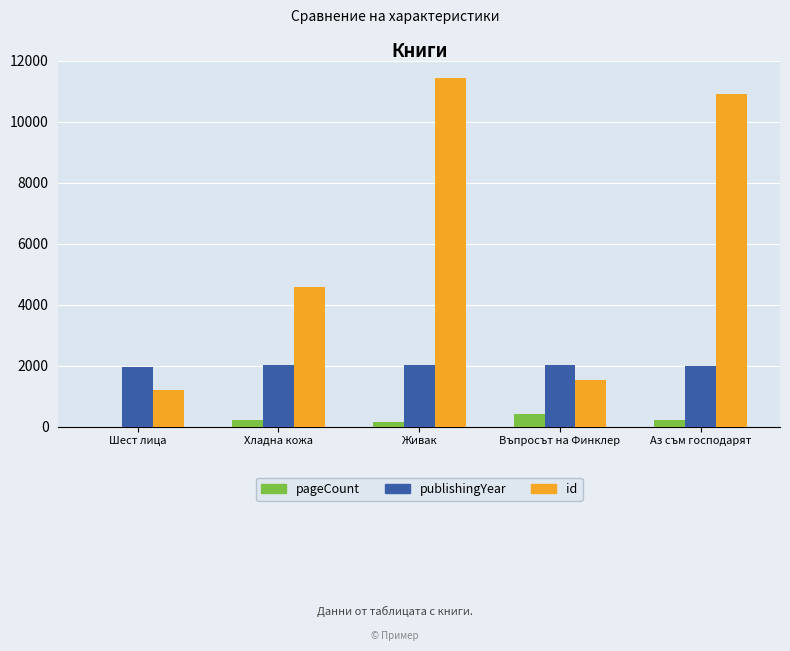

What is the maximum value shown in the chart?

11451